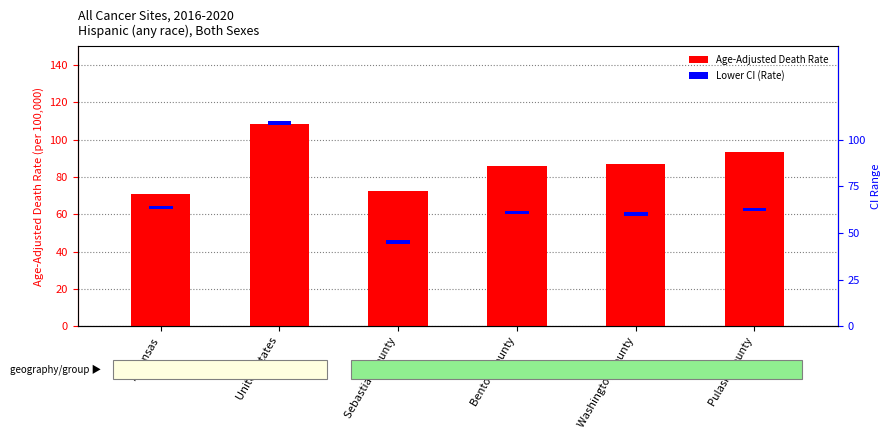

The chart shows a value of 93.1 at Pulaski County. True or false?

True